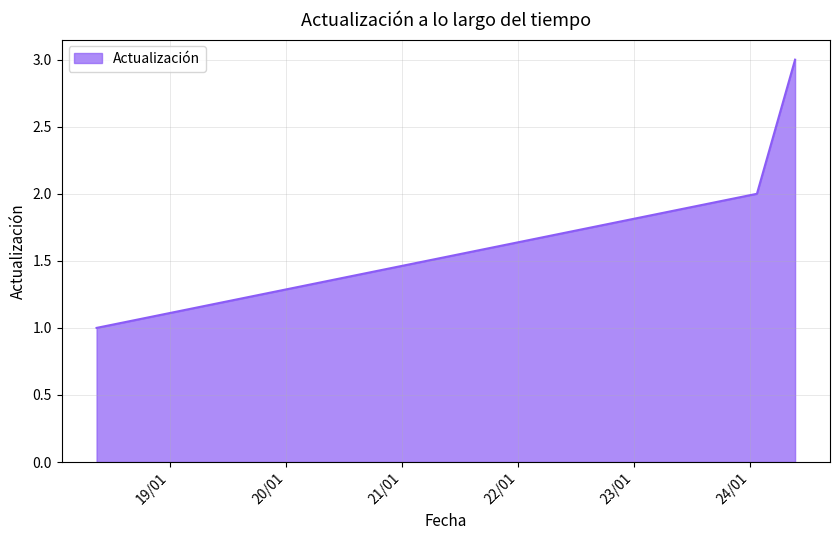

What is the sum of all values?

6